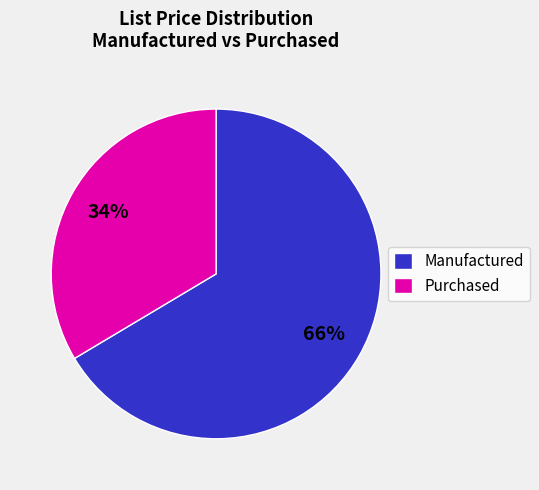

Does Manufactured represent more than half of the total?

Yes